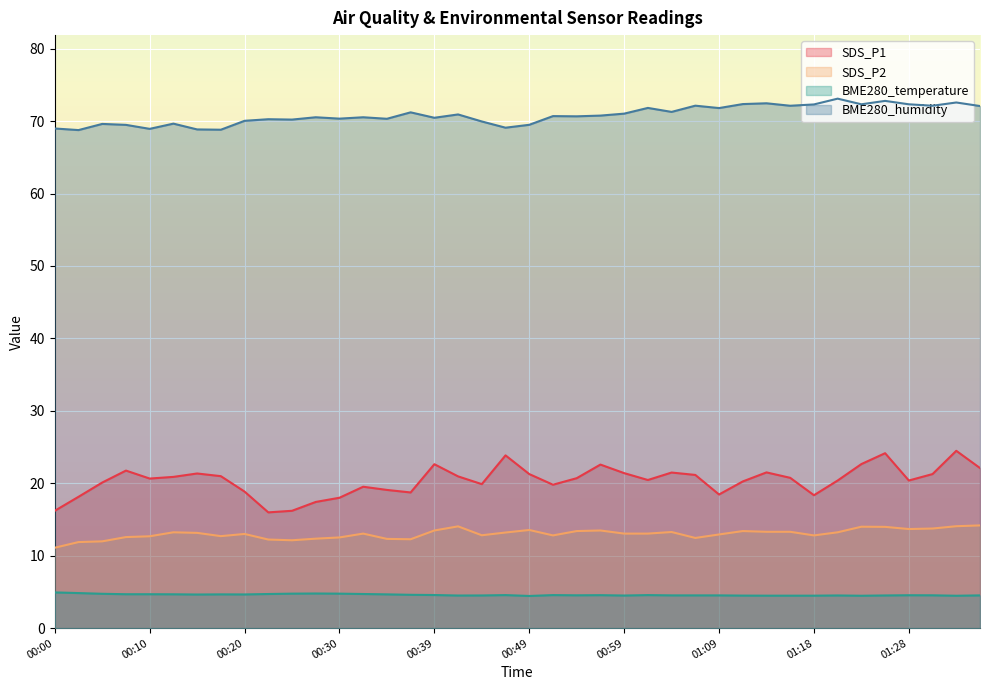

What position from the left is 01:36?

40